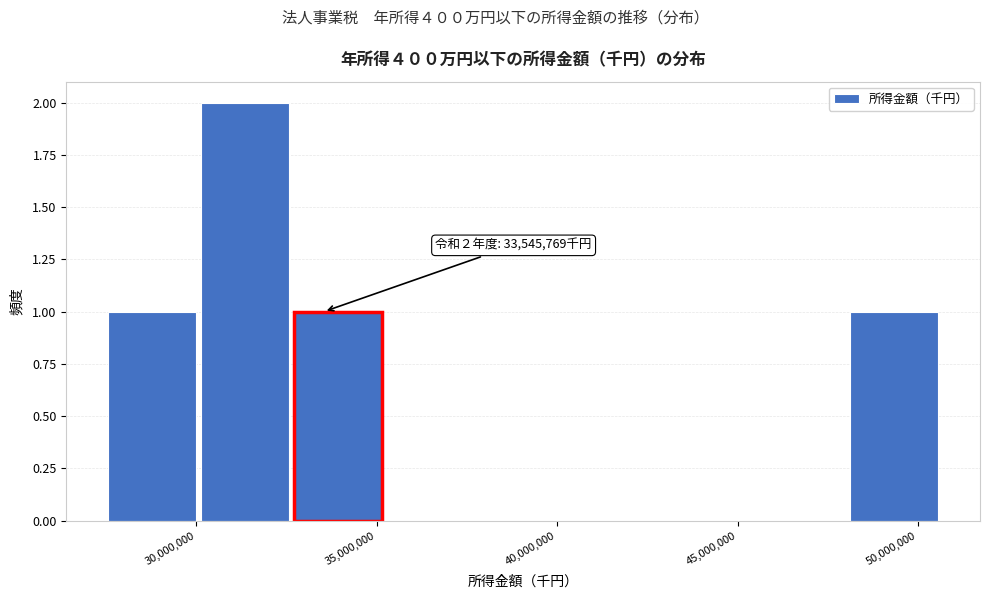

Over which range of the x-axis is the bar tallest?

30000000 to 32500000